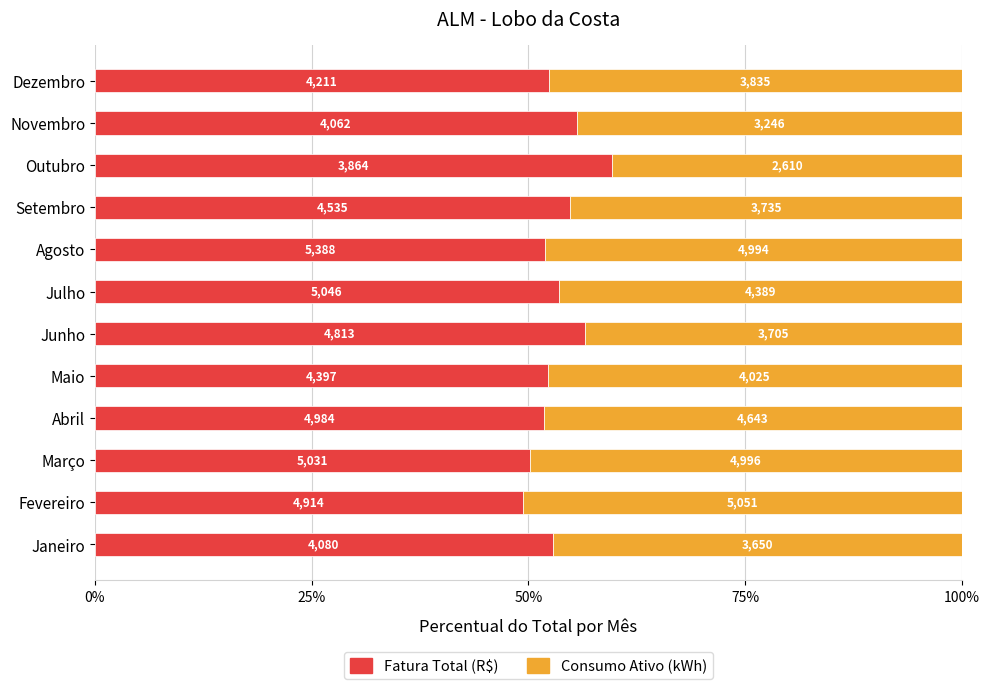

What are all the series names shown in the legend?

Fatura Total (R$), Consumo Ativo (kWh)